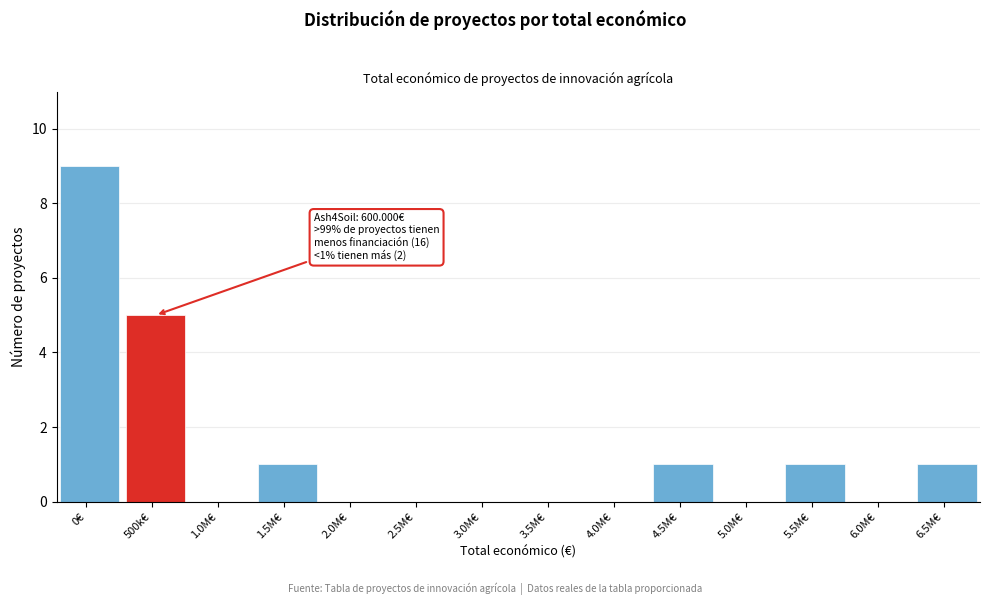

Reading left to right, transcribe all the data shown in this chart.

0€=9	500k€=5	1.0M€=0	1.5M€=1	2.0M€=0	2.5M€=0	3.0M€=0	3.5M€=0	4.0M€=0	4.5M€=1	5.0M€=0	5.5M€=1	6.0M€=0	6.5M€=1